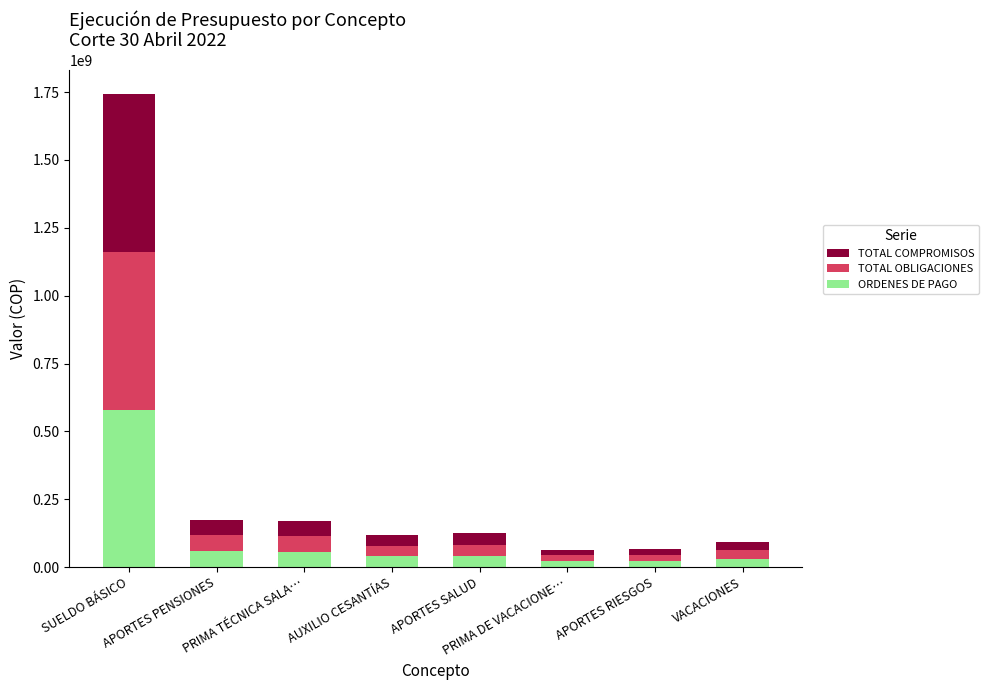

What is the difference between the maximum and minimum values in the ORDENES DE PAGO series?

558723296